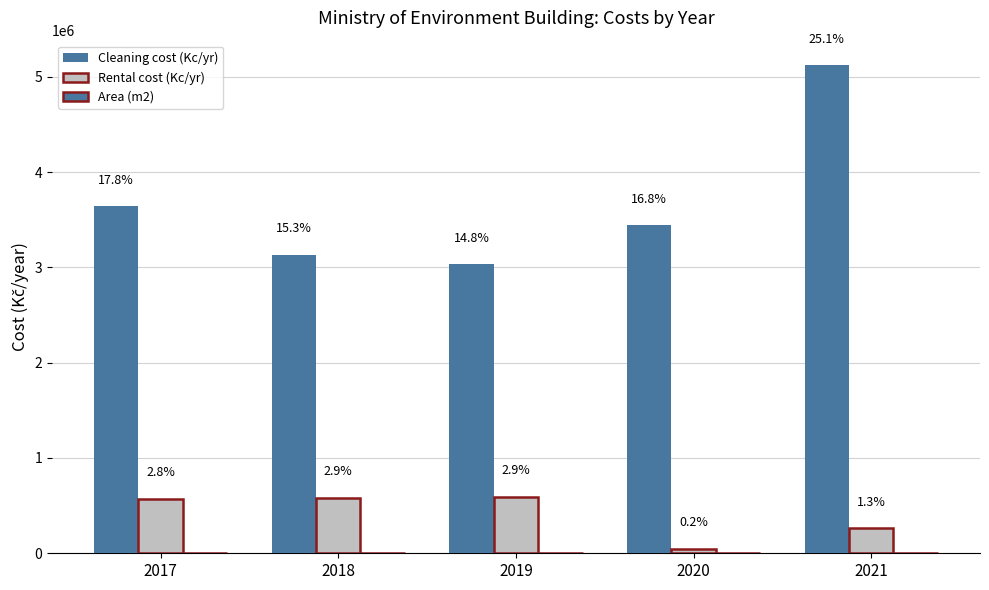

How many groups of bars are there?

5